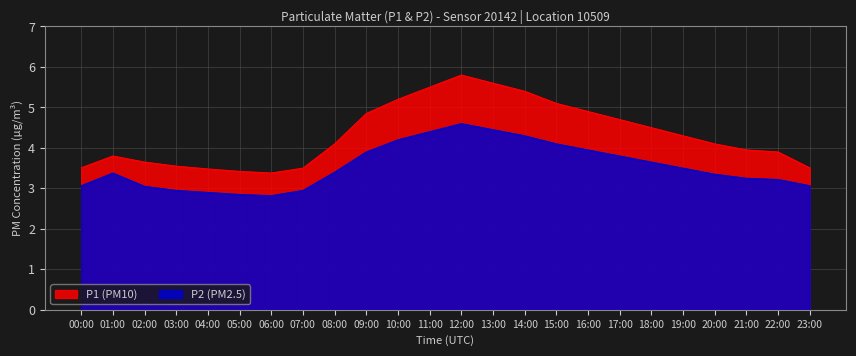

What is the sum of the P1 values at 17:00 and 07:00?

6.8